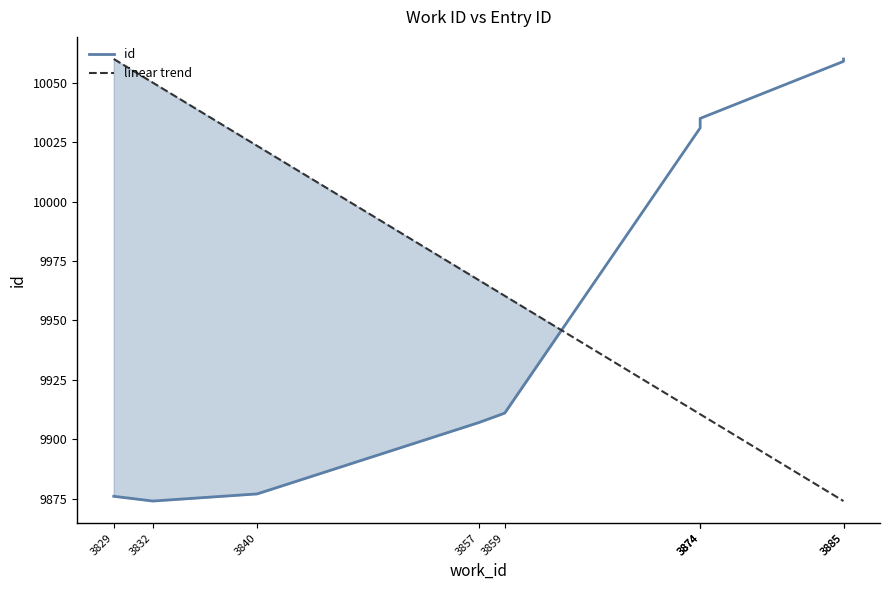

Does the chart have visible grid lines?

No